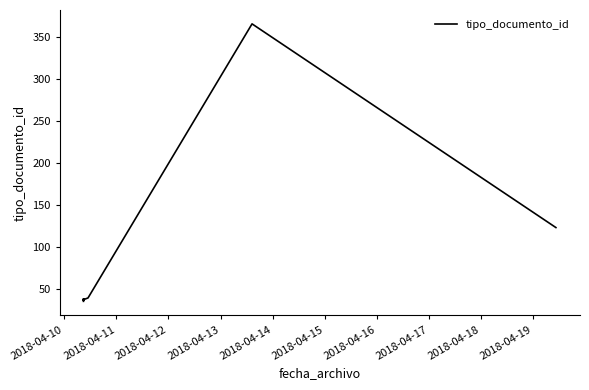

What is the value of the 1st point from the left?

35